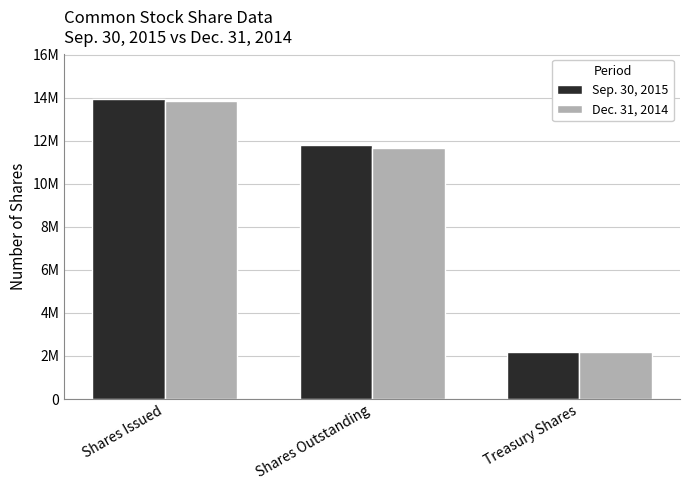

What is the sum of all Dec. 31, 2014 values?

27673016